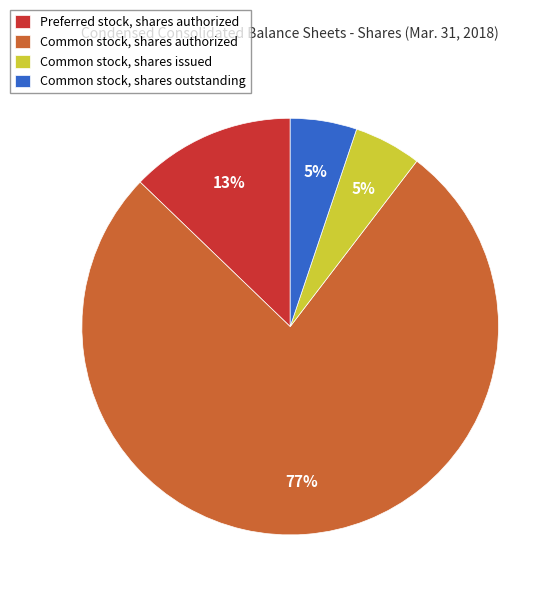

To the nearest percent, what is the combined percentage of Common stock, shares outstanding and Common stock, shares issued?

10%